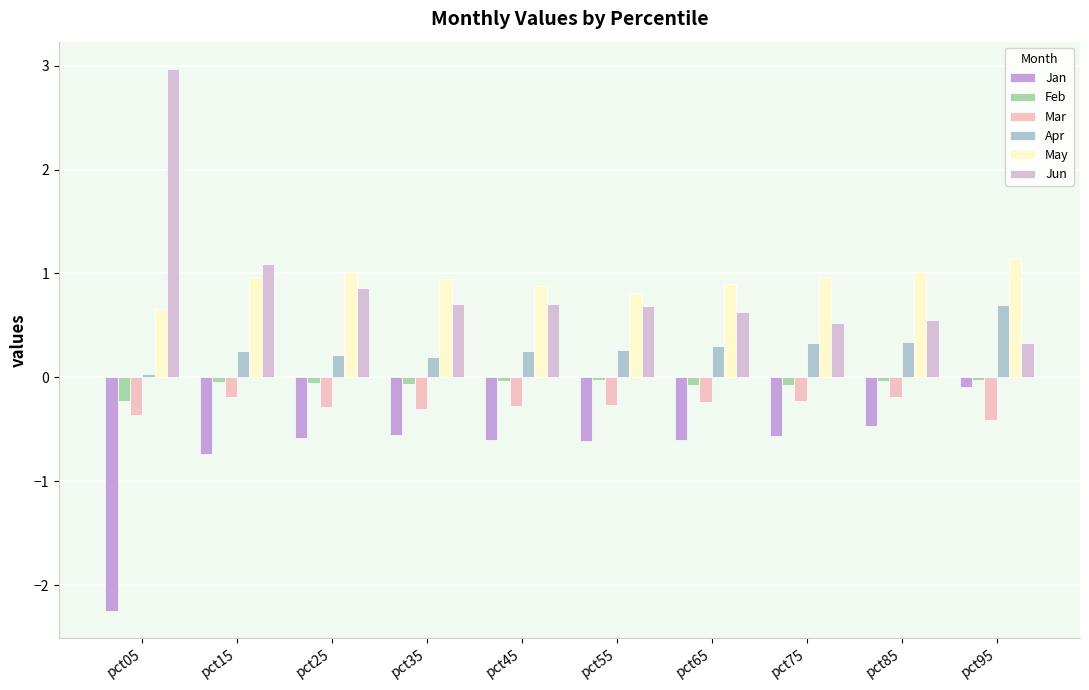

What is the value of the Mar bar at the 8th from the left?

-0.2